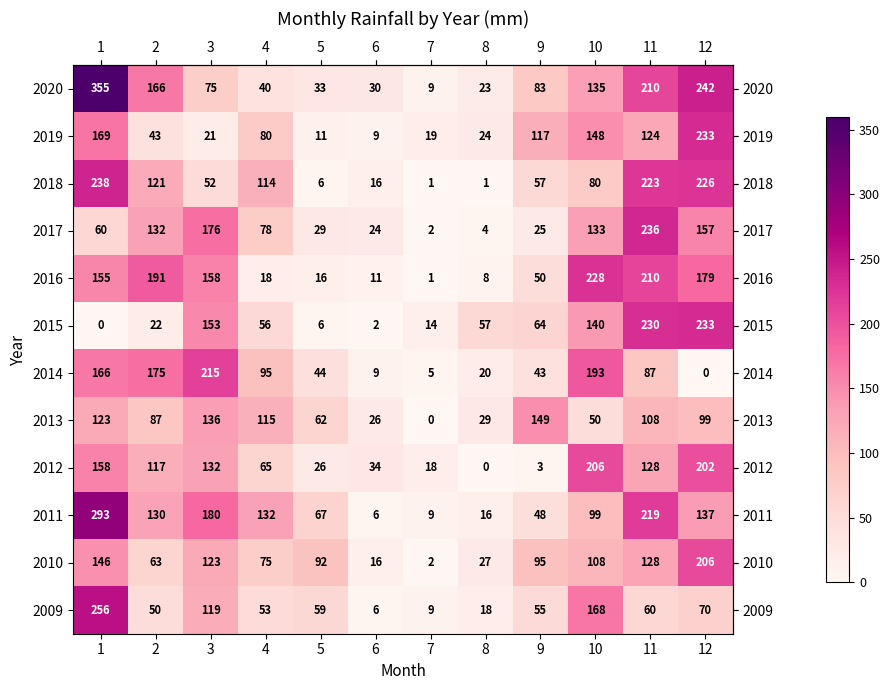

At how many categories does at least one series exceed 282?

1